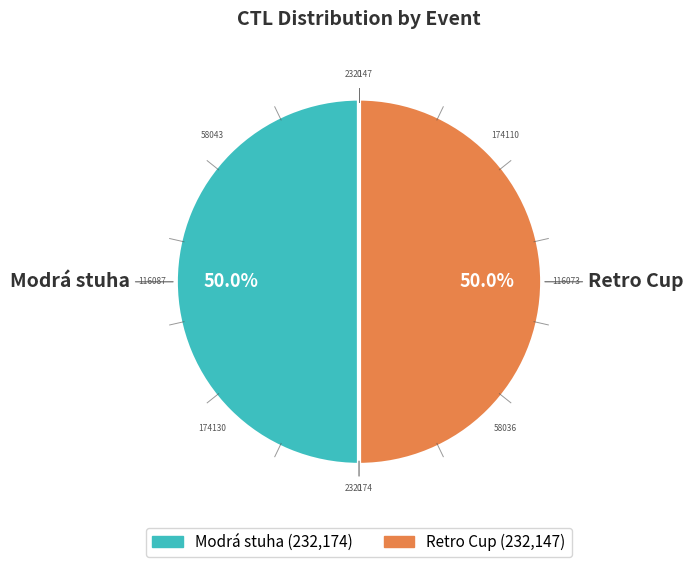

What is the ratio of the value at Retro Cup to the value at Modrá stuha?

1.0